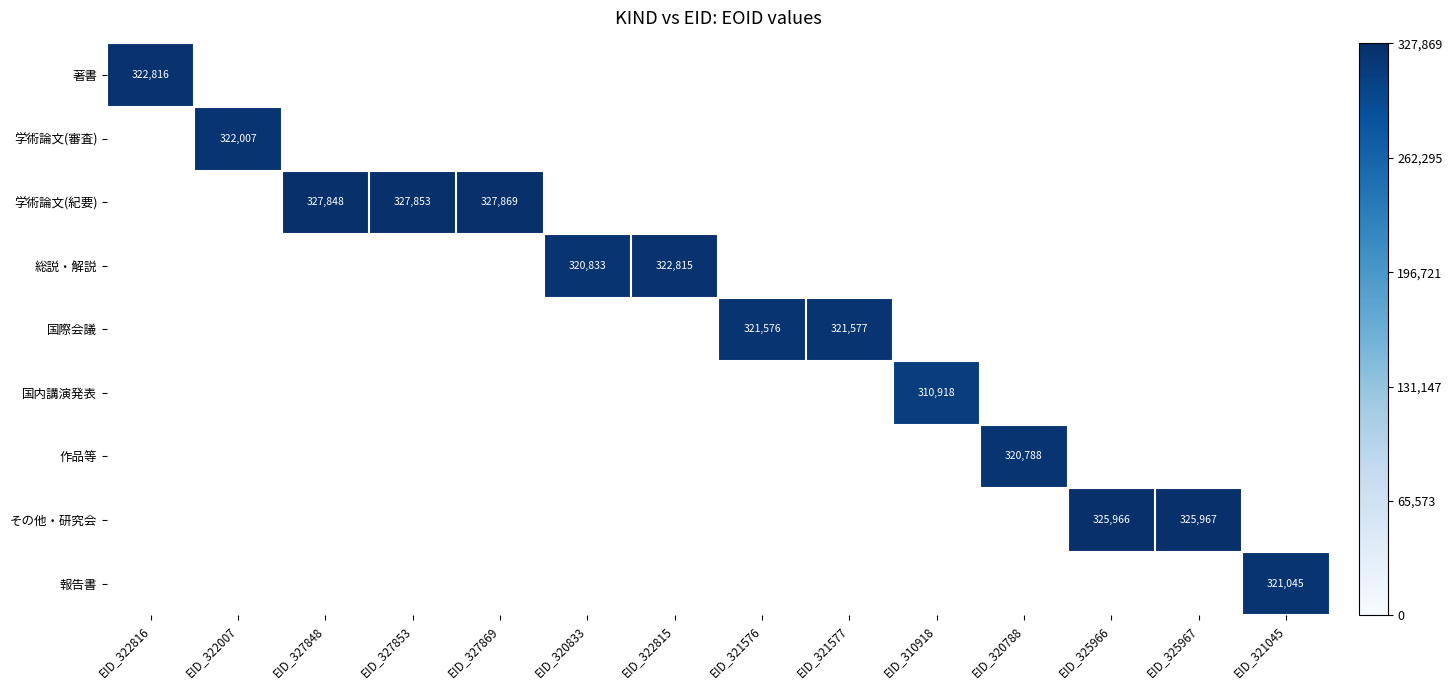

True or false: その他・研究会 has a value of 325967 at EID_325967.

True